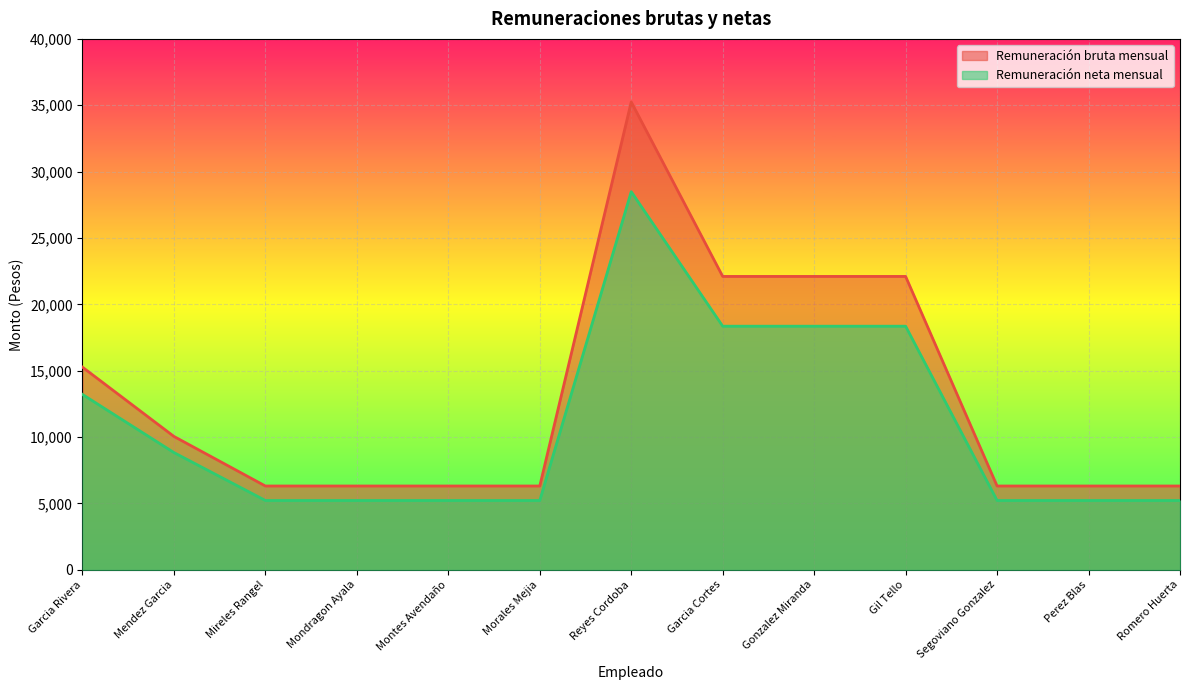

What is the difference between the highest and lowest values at Mondragon Ayala?

1091.0